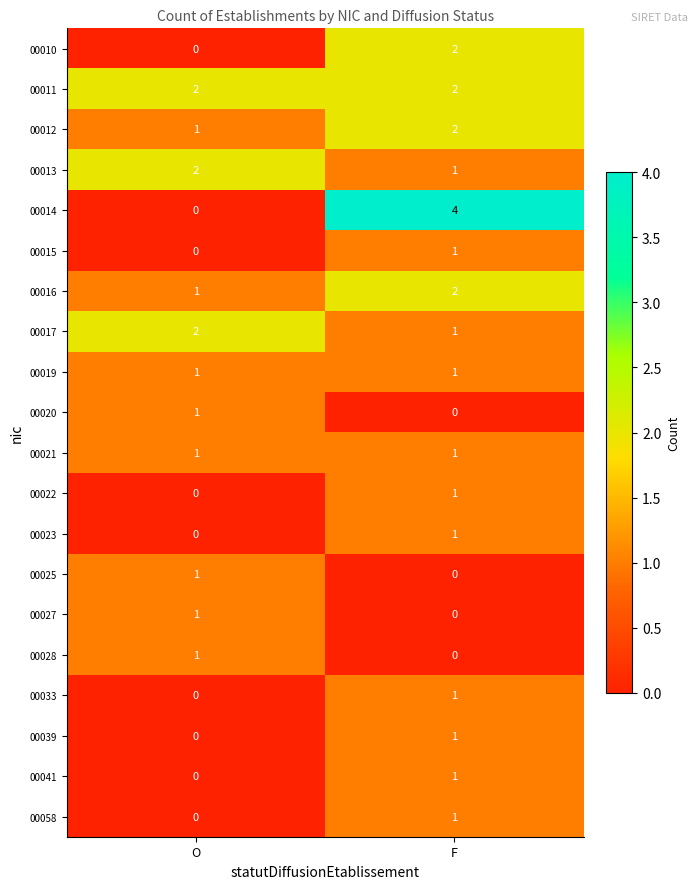

What is the difference between the maximum and minimum values in the 00014 series?

4